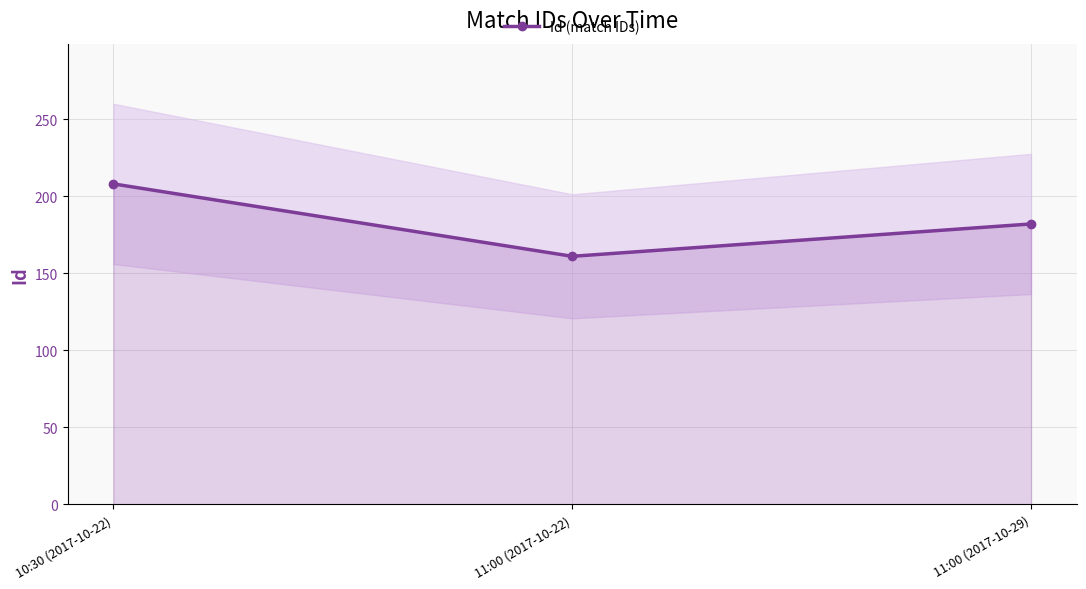

What is the approximate value at 10:30 (2017-10-22)?

208